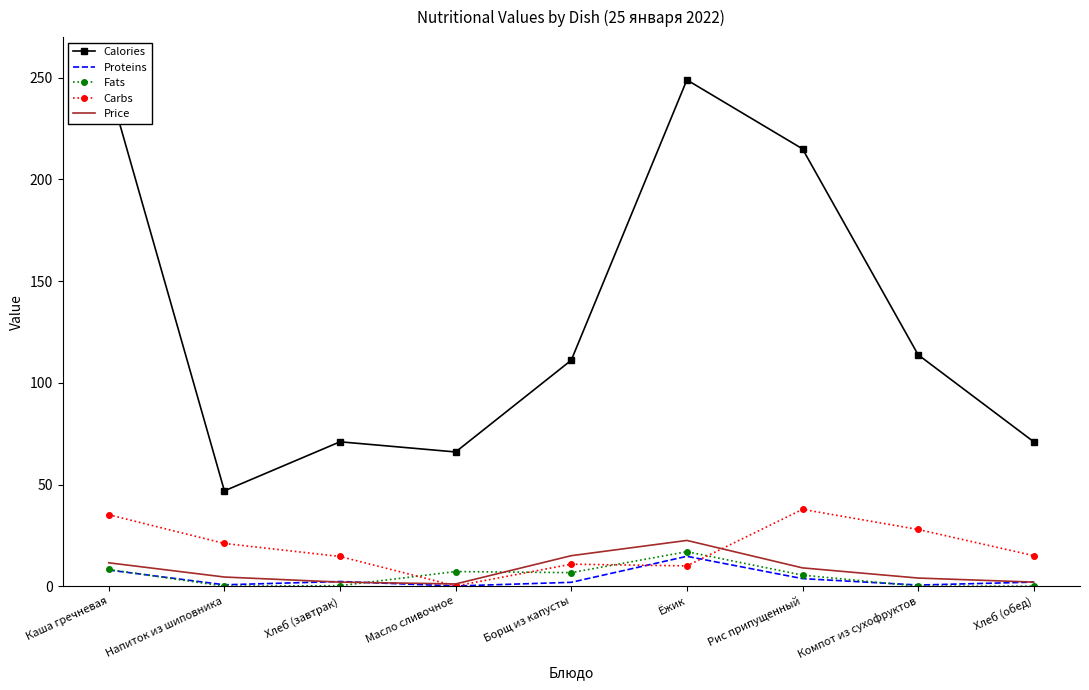

What is the lowest value of the Calories series?

46.9